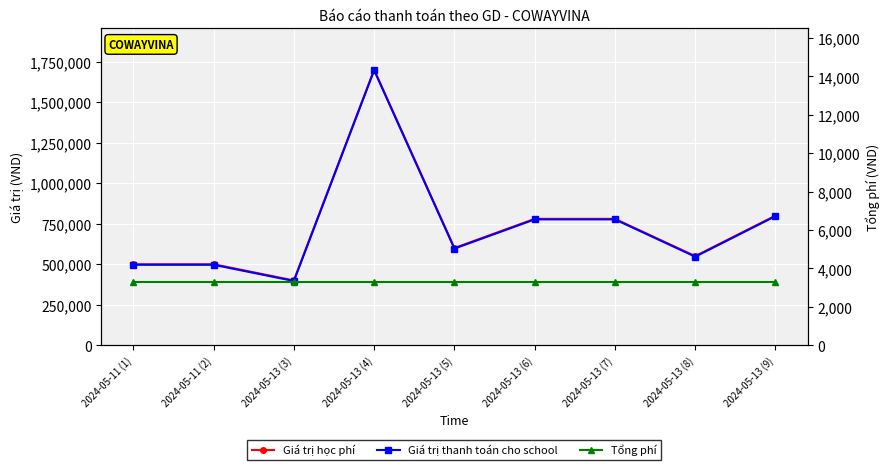

What is the sum of all Giá trị học phí values?

6610000